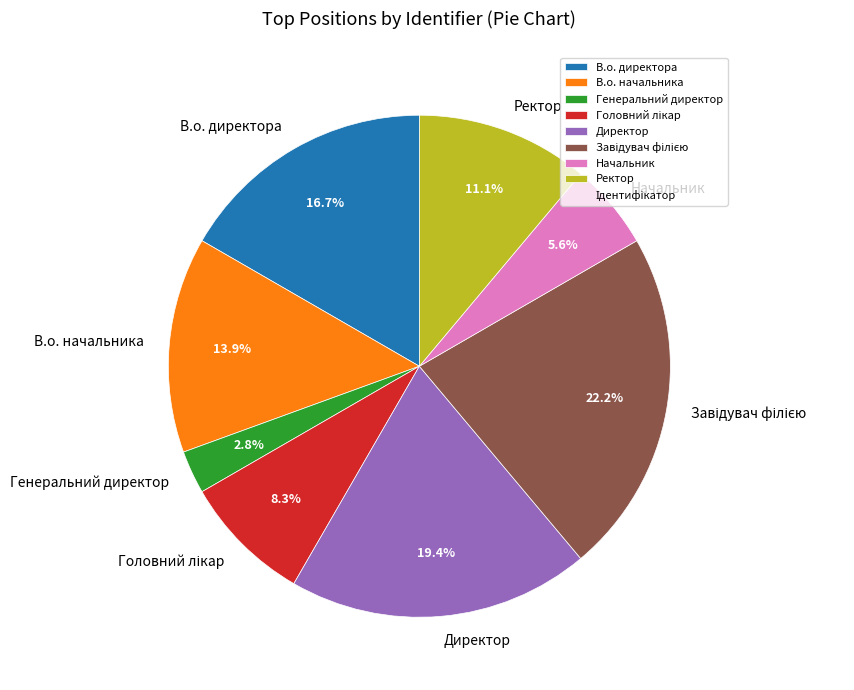

Which category has the smallest portion of the pie?

Генеральний директор